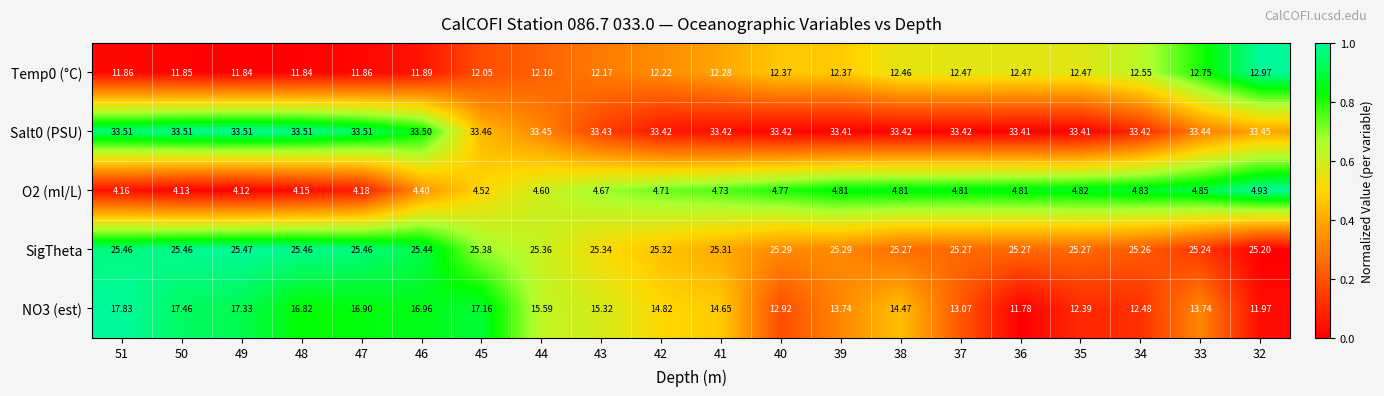

At which category is the sum across all series the highest?

51